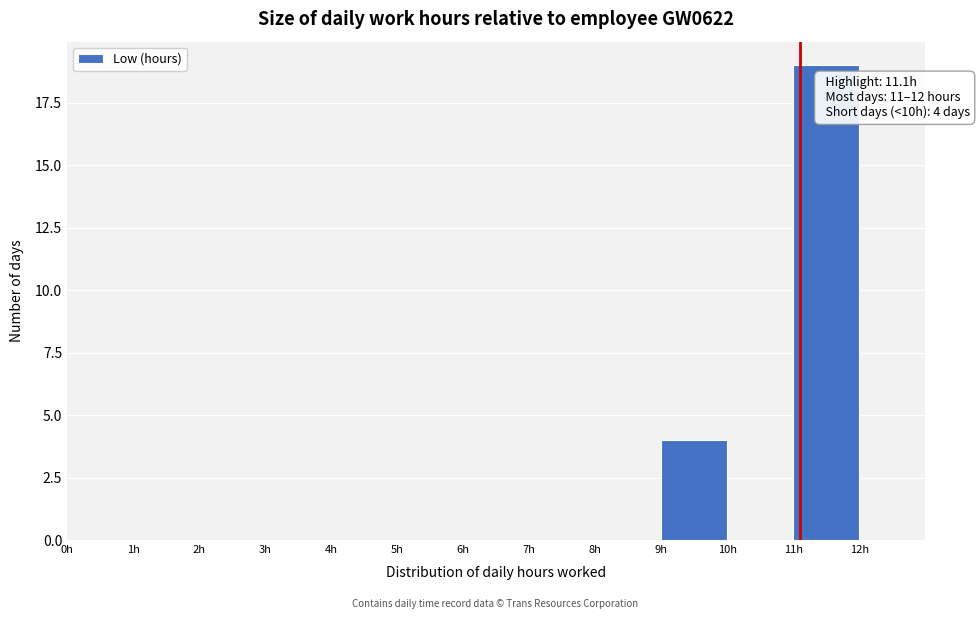

Which range on the x-axis has the tallest bar?

11 to 12